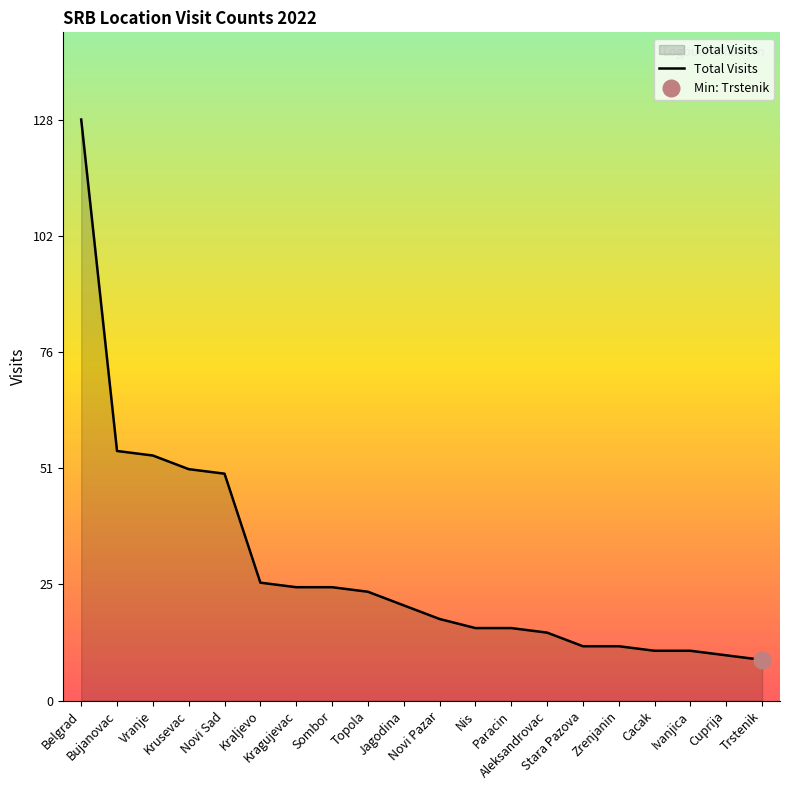

What is the maximum value shown in the chart?

128